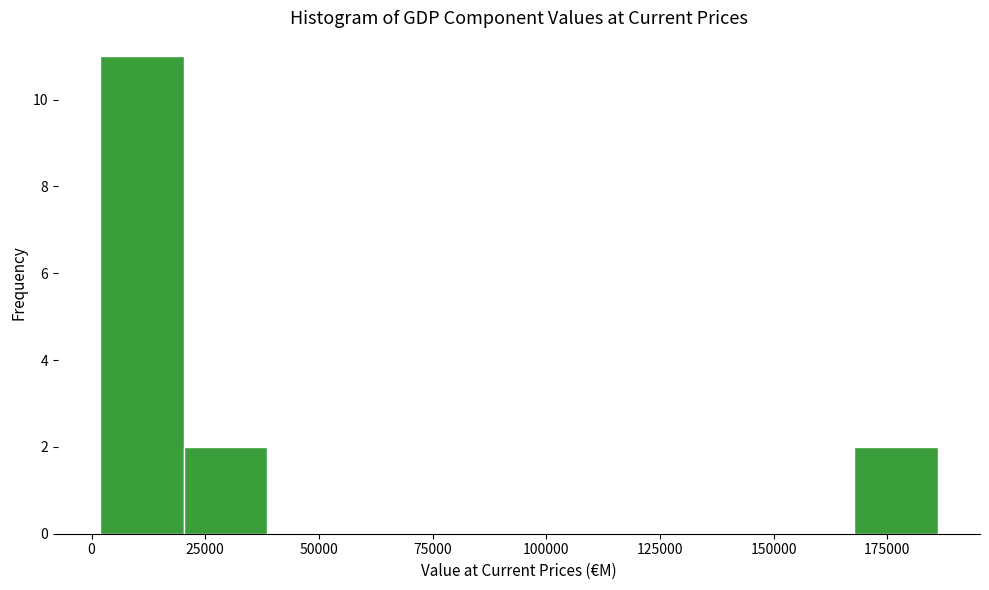

Read against the x-axis, roughly where is the centre of the tallest bar?

10000